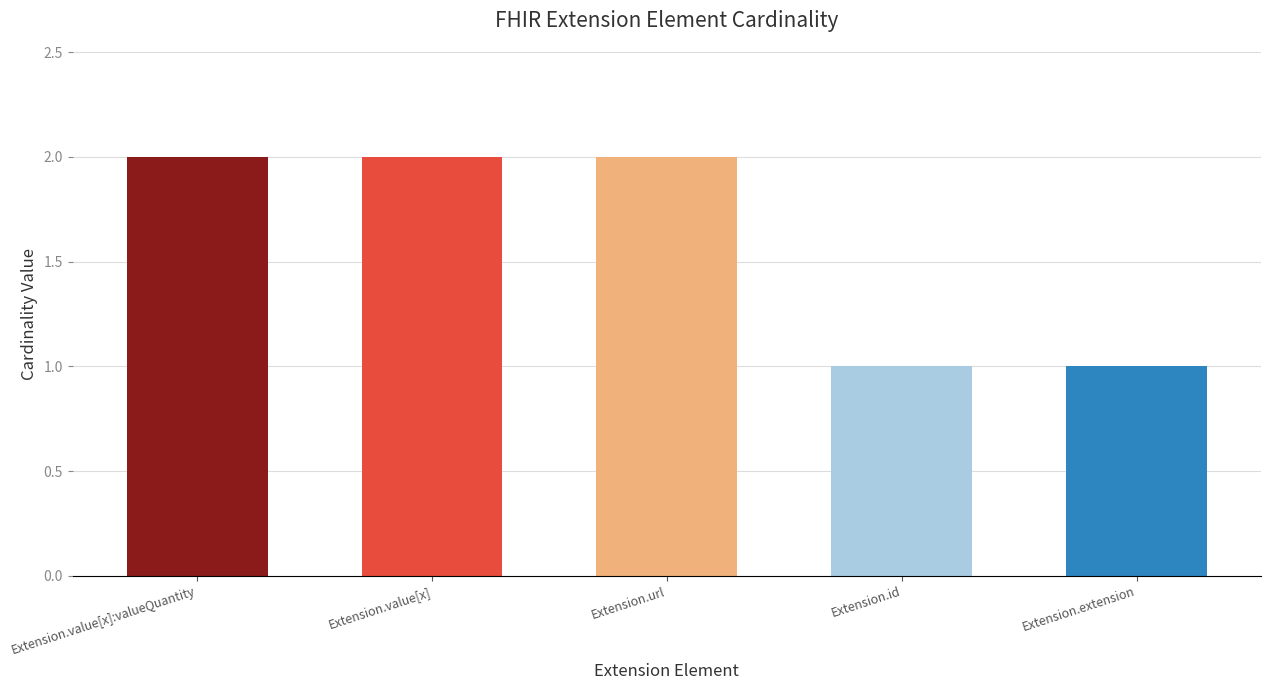

What is the label of the 3rd bar from the right?

Extension.url